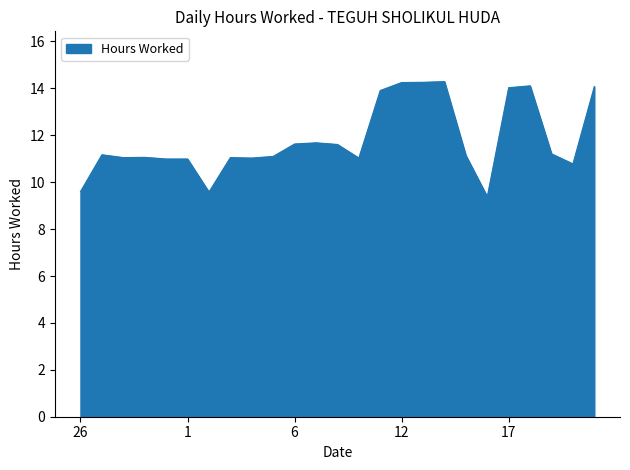

Count the number of categories in the chart.

25